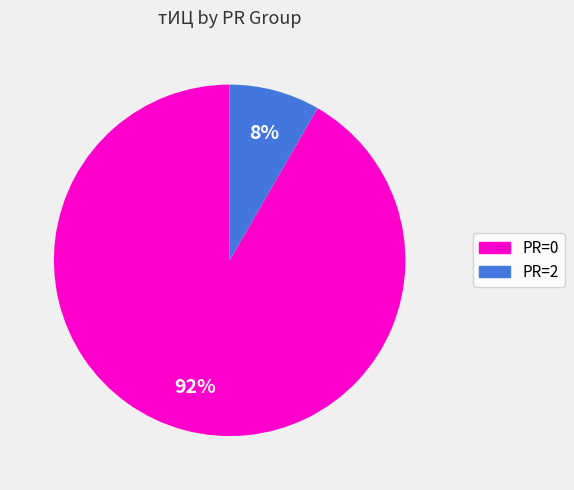

Is there any slice that represents more than half of the pie?

Yes